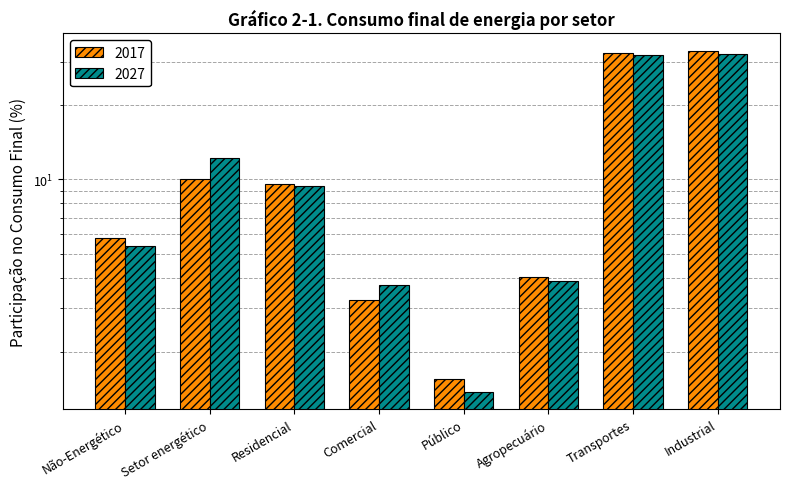

What is the difference between the maximum and minimum values in the 2017 series?

31.7